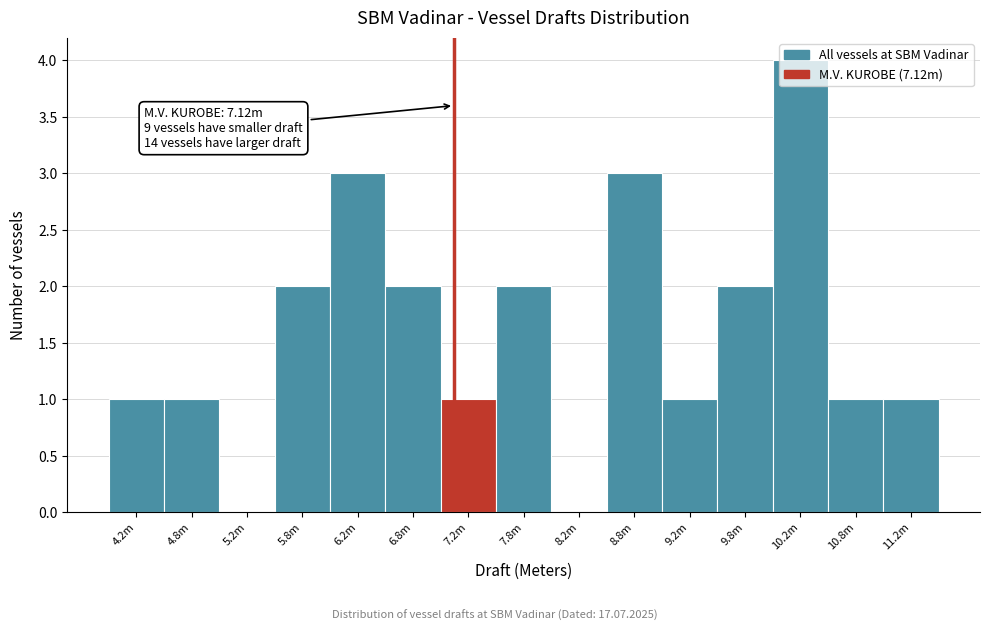

At which category does the chart reach its peak across all series?

10.2m